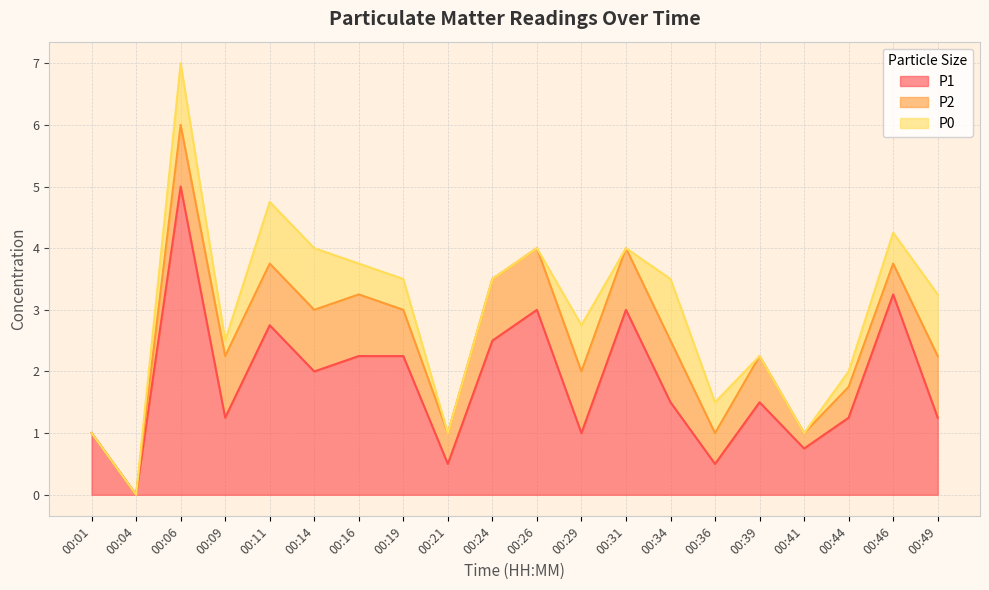

Count the P2 values in the range 0 to 1.

20